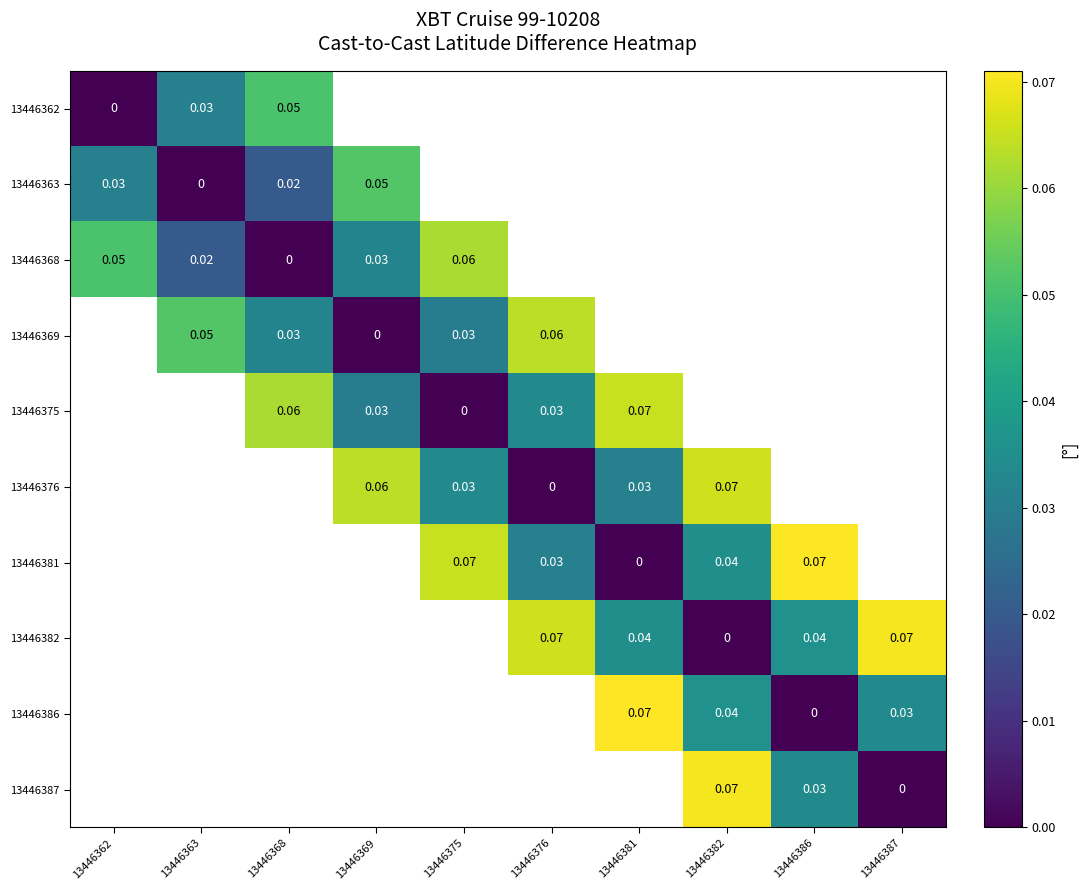

Which has a higher value, 13446382 or 13446368?

13446368